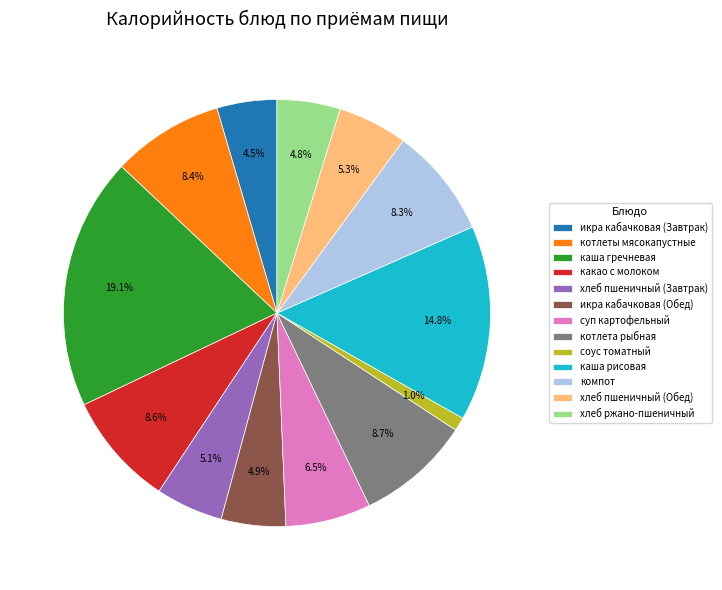

True or false: хлеб пшеничный (Завтрак) accounts for 5% of the total.

True